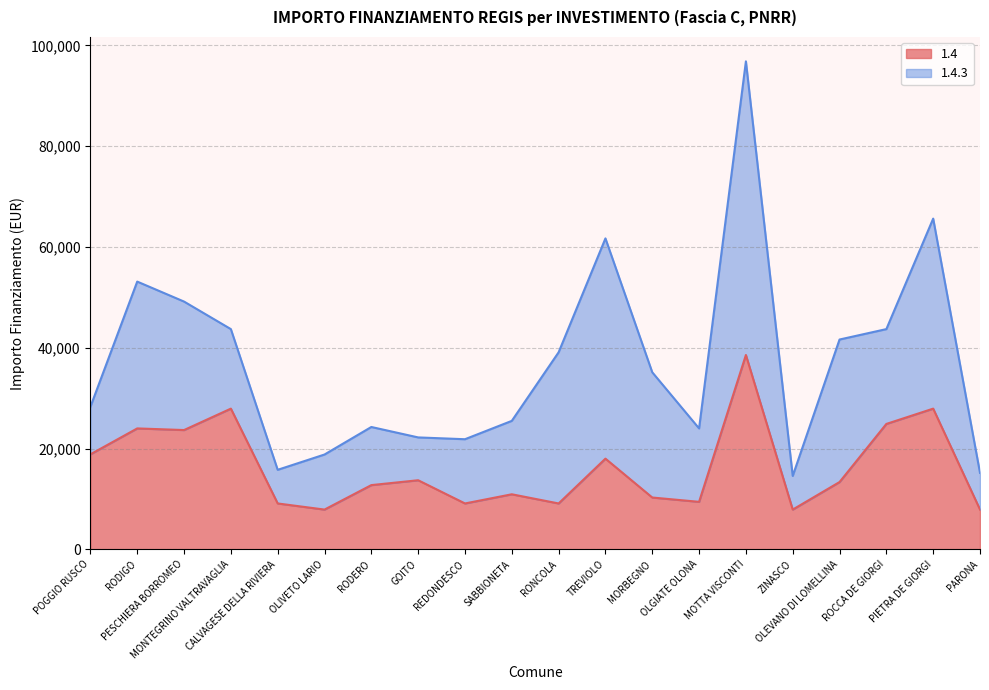

Rank the categories by value from highest to lowest.

MOTTA VISCONTI, MONTEGRINO VALTRAVAGLIA, PIETRA DE GIORGI, ROCCA DE GIORGI, RODIGO, PESCHIERA BORROMEO, POGGIO RUSCO, TREVIOLO, GOITO, OLEVANO DI LOMELLINA, RODERO, SABBIONETA, MORBEGNO, OLGIATE OLONA, CALVAGESE DELLA RIVIERA, REDONDESCO, RONCOLA, OLIVETO LARIO, ZINASCO, PARONA